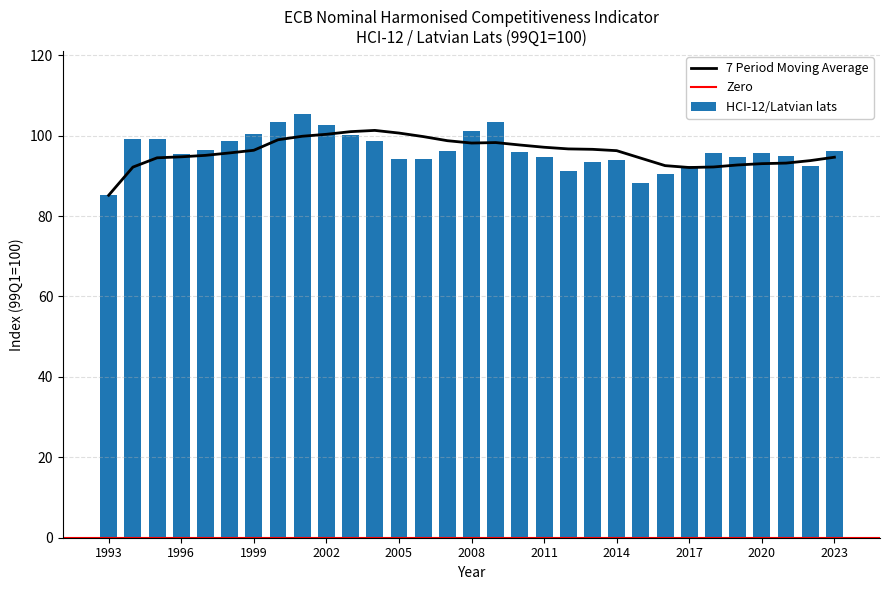

True or false: the data shows 147.6 at 2002.

False